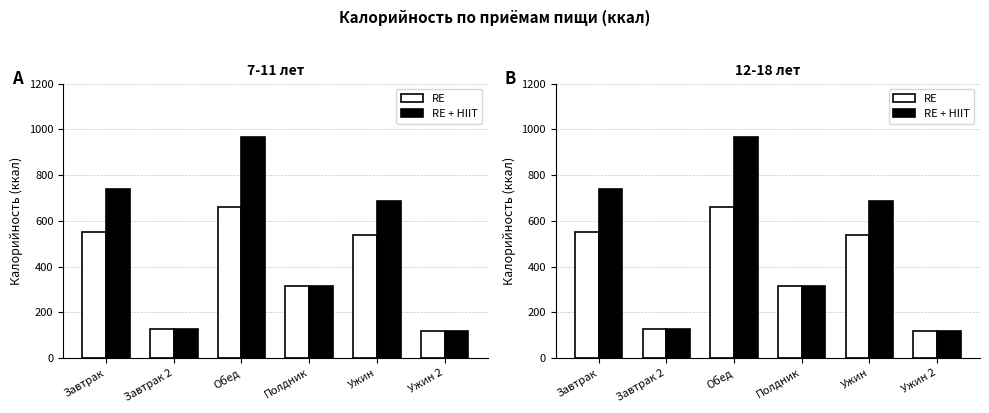

Is it true that RE equals 658.8 at Обед?

True